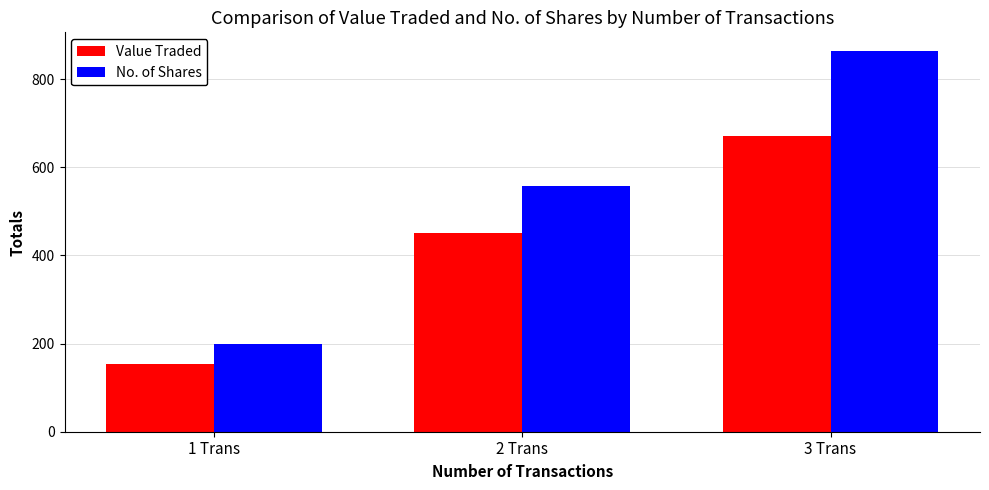

At 3 Trans, list the series in order from smallest to largest.

Value Traded, No. of Shares